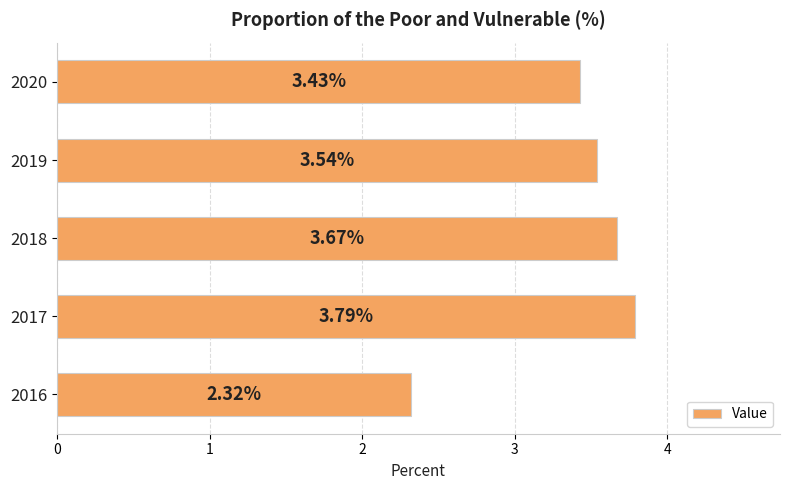

Does the chart contain stacked bars?

No